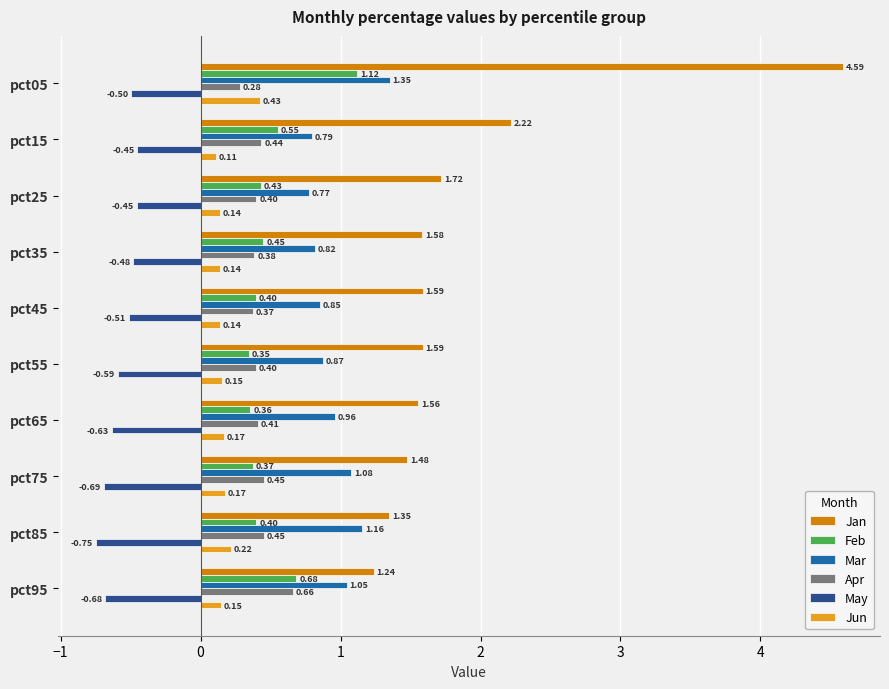

At how many categories does at least one series exceed 0?

10